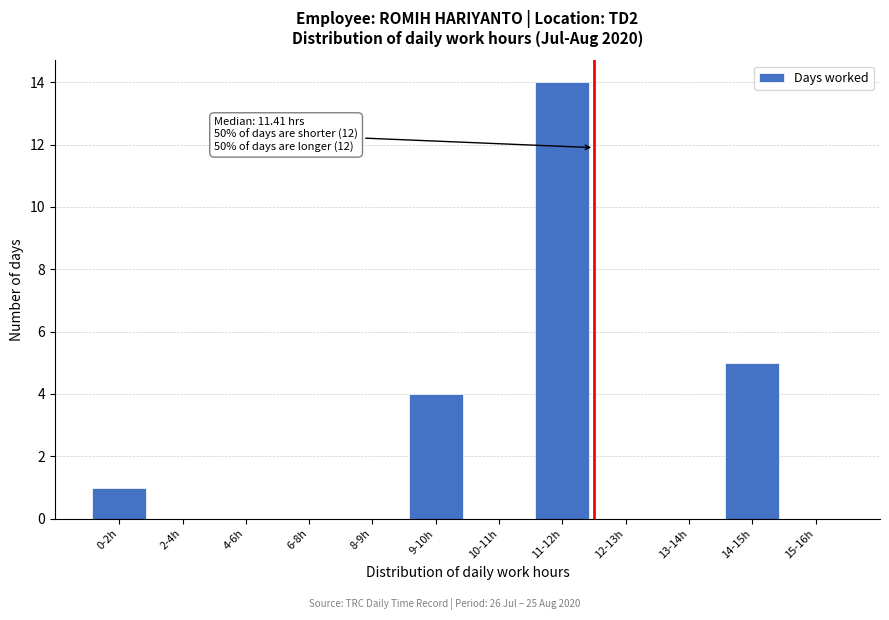

Reading left to right, extract all data points from this chart.

0-2h=1	2-4h=0	4-6h=0	6-8h=0	8-9h=0	9-10h=4	10-11h=0	11-12h=14	12-13h=0	13-14h=0	14-15h=5	15-16h=0